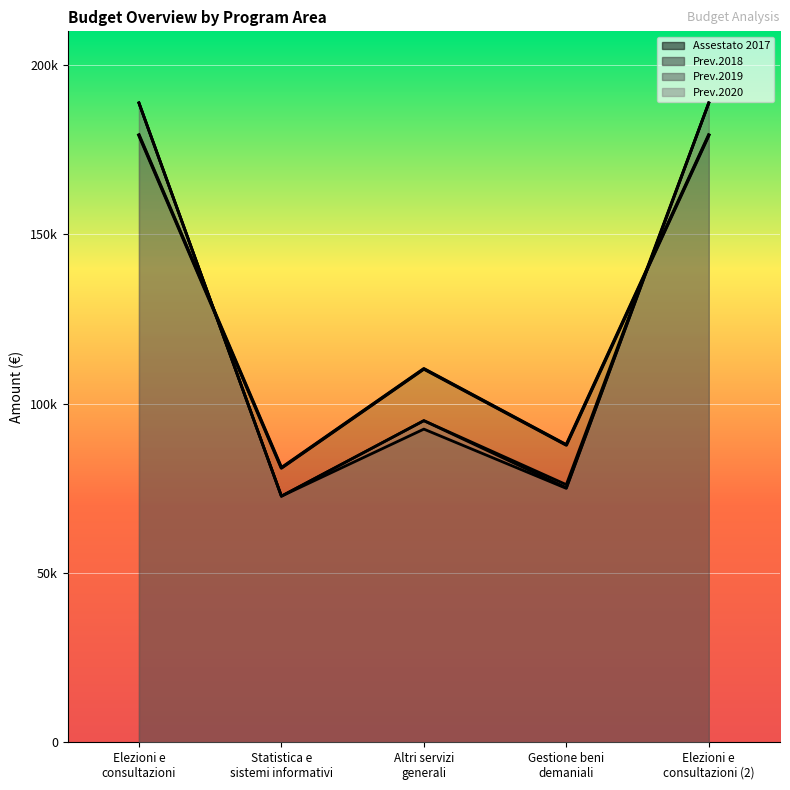

Is the value of Assestato 2017 at Altri servizi
generali greater than the value of Prev.2020 at Altri servizi
generali?

Yes